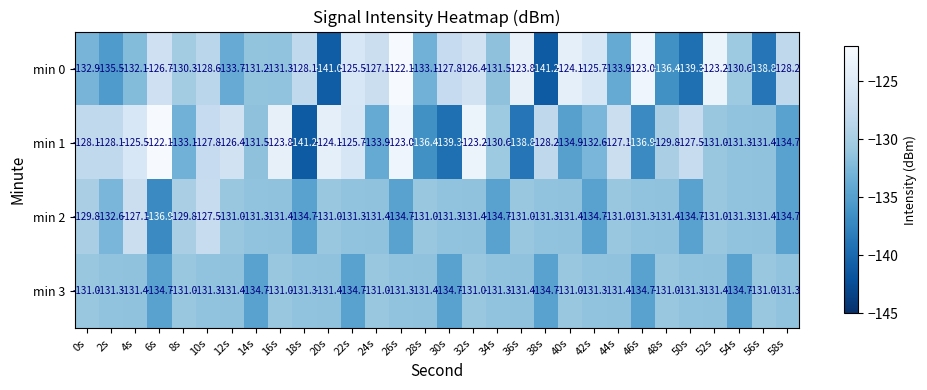

At which category is the sum across all series the highest?

26s